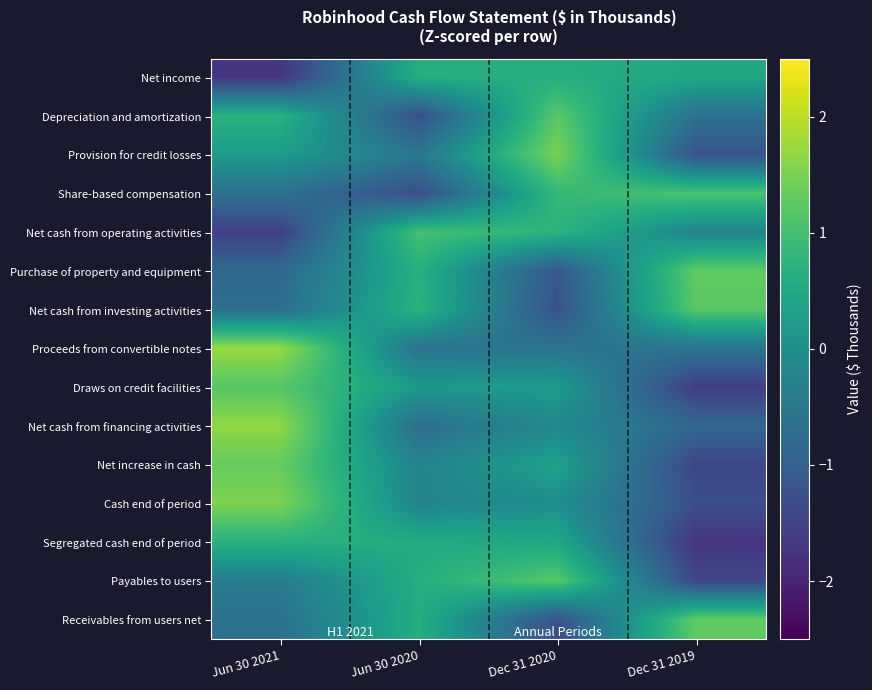

At which category does the chart reach its minimum across all series?

Jun 30 2021